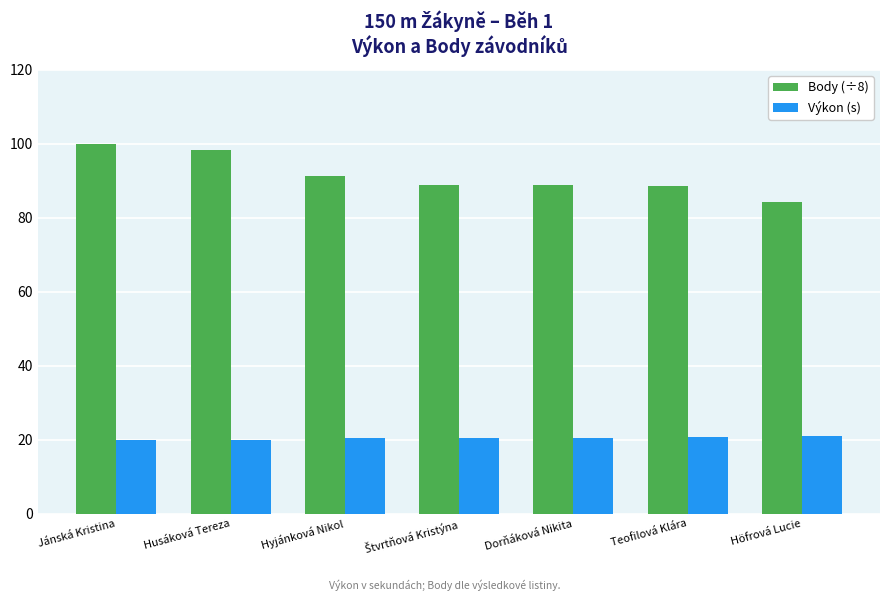

List the series in order of their peak value, highest first.

Body (÷8), Výkon (s)